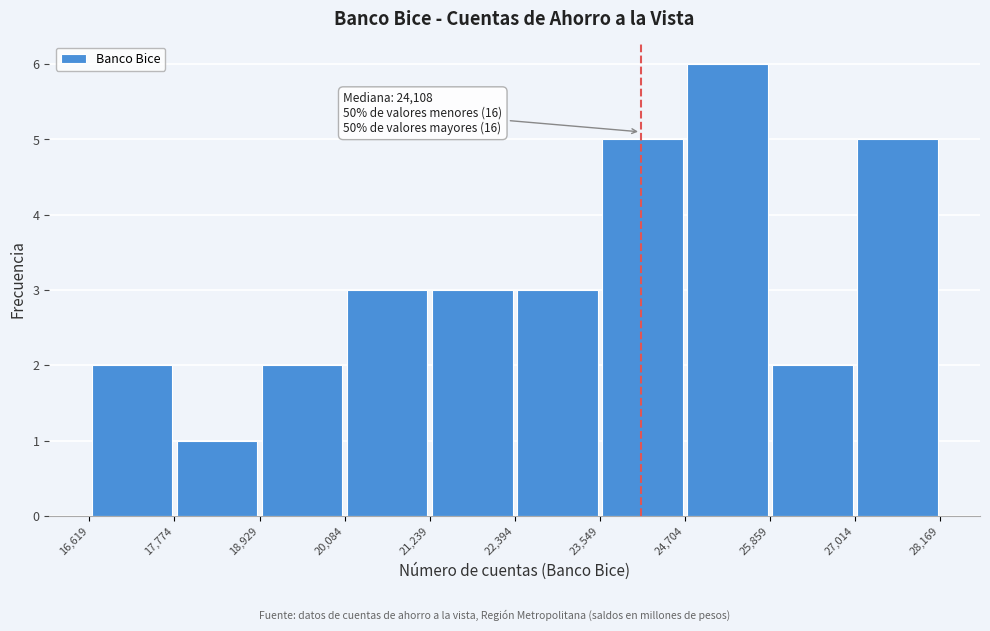

Which range on the x-axis has the tallest bar?

24,704 to 25,859